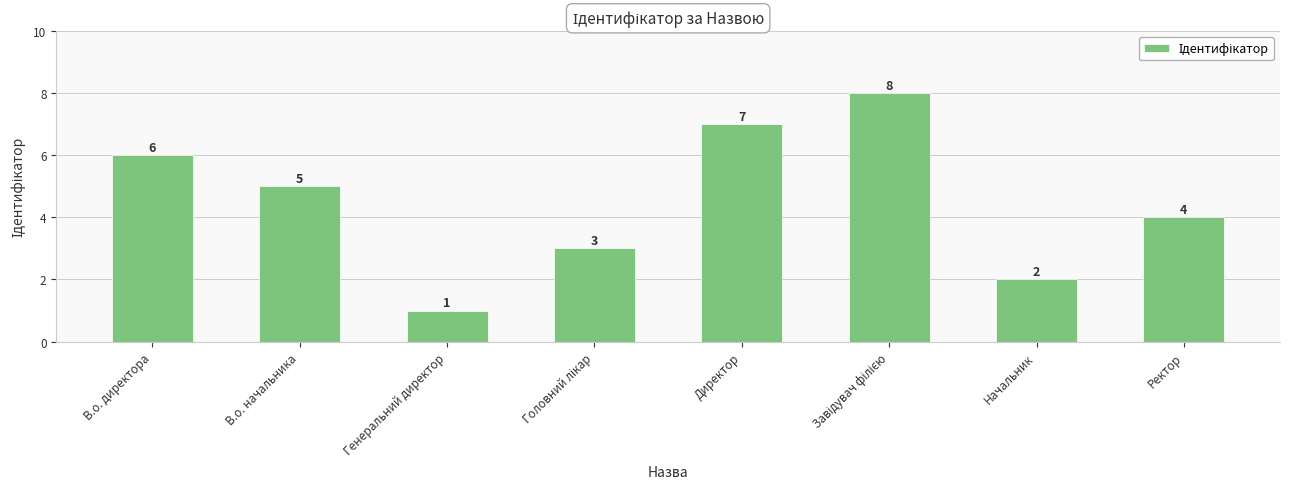

What is the approximate value at В.о. директора?

6